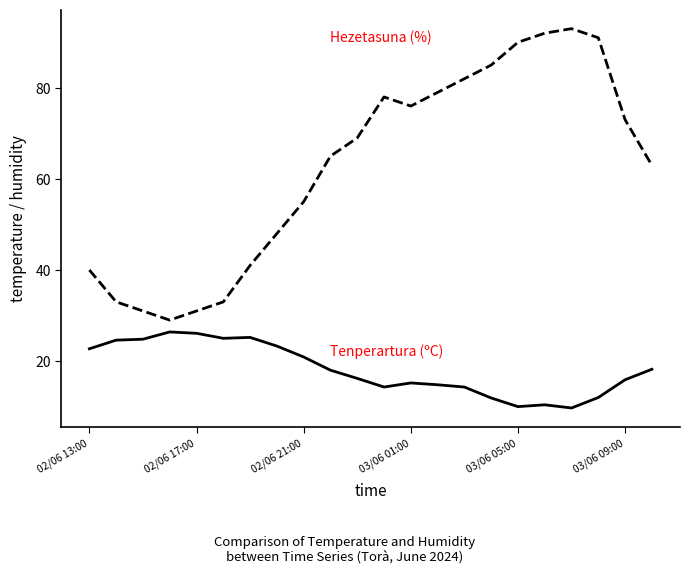

What is the smallest value displayed?

9.7